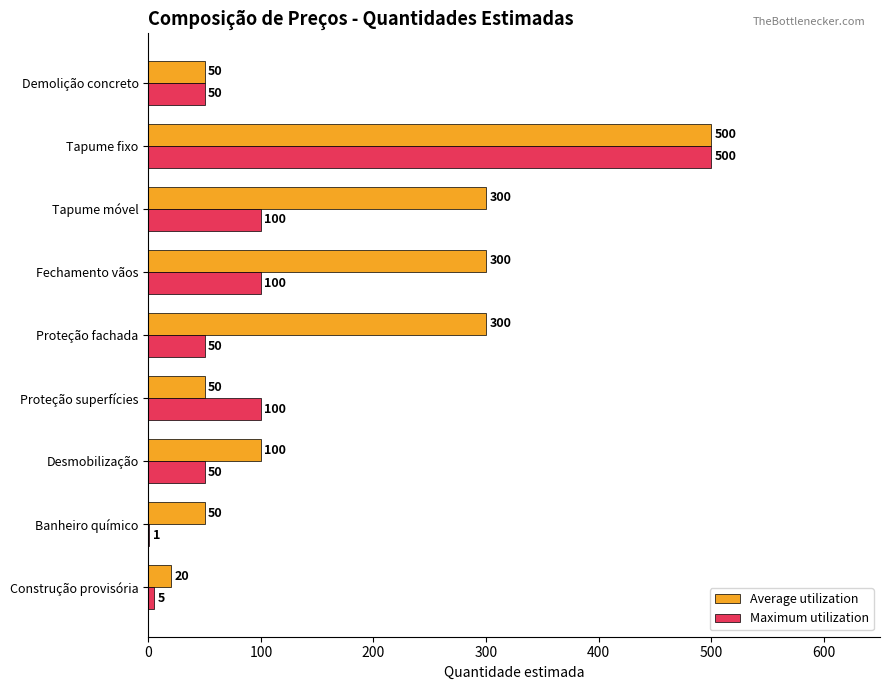

Which series has the largest total across all categories?

Average utilization